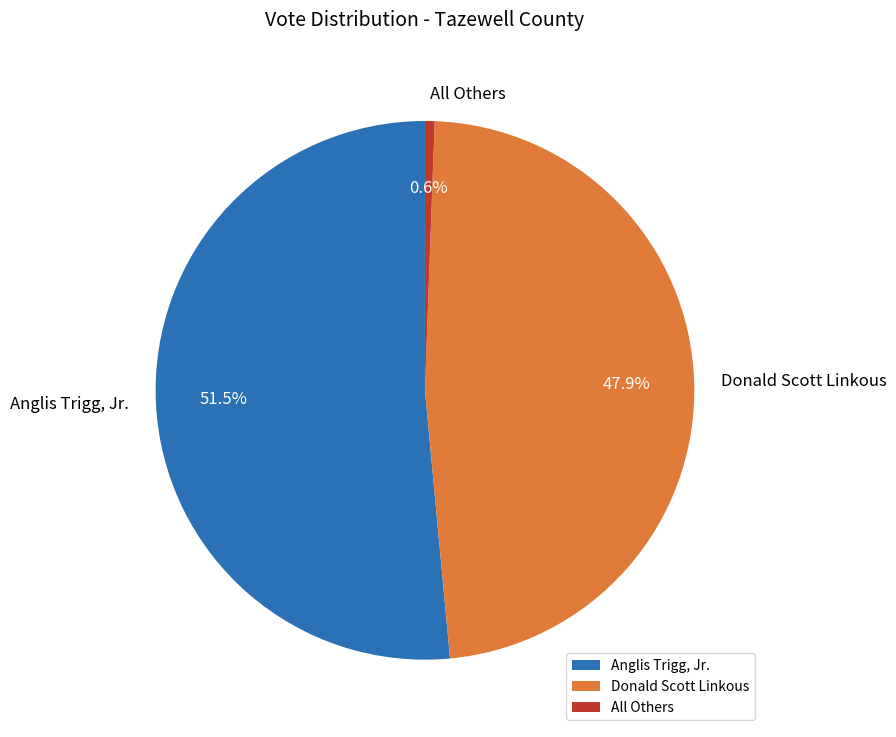

Rank the categories by value from highest to lowest.

Anglis Trigg, Jr., Donald Scott Linkous, All Others